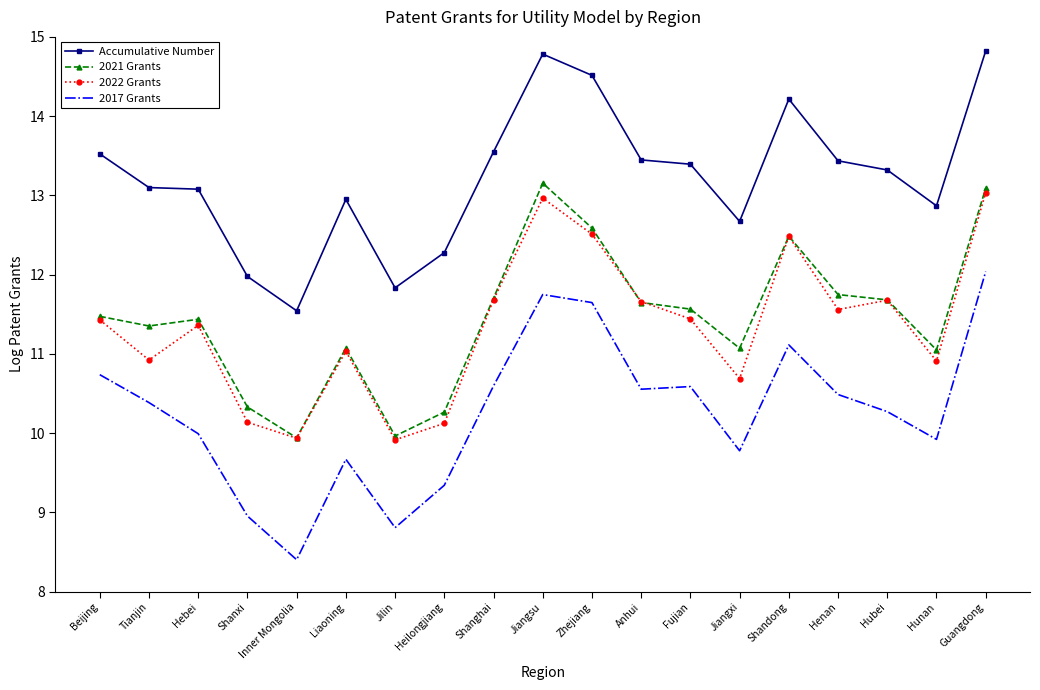

At Jiangxi, list the series in order from smallest to largest.

2017 Grants, 2022 Grants, 2021 Grants, Accumulative Number